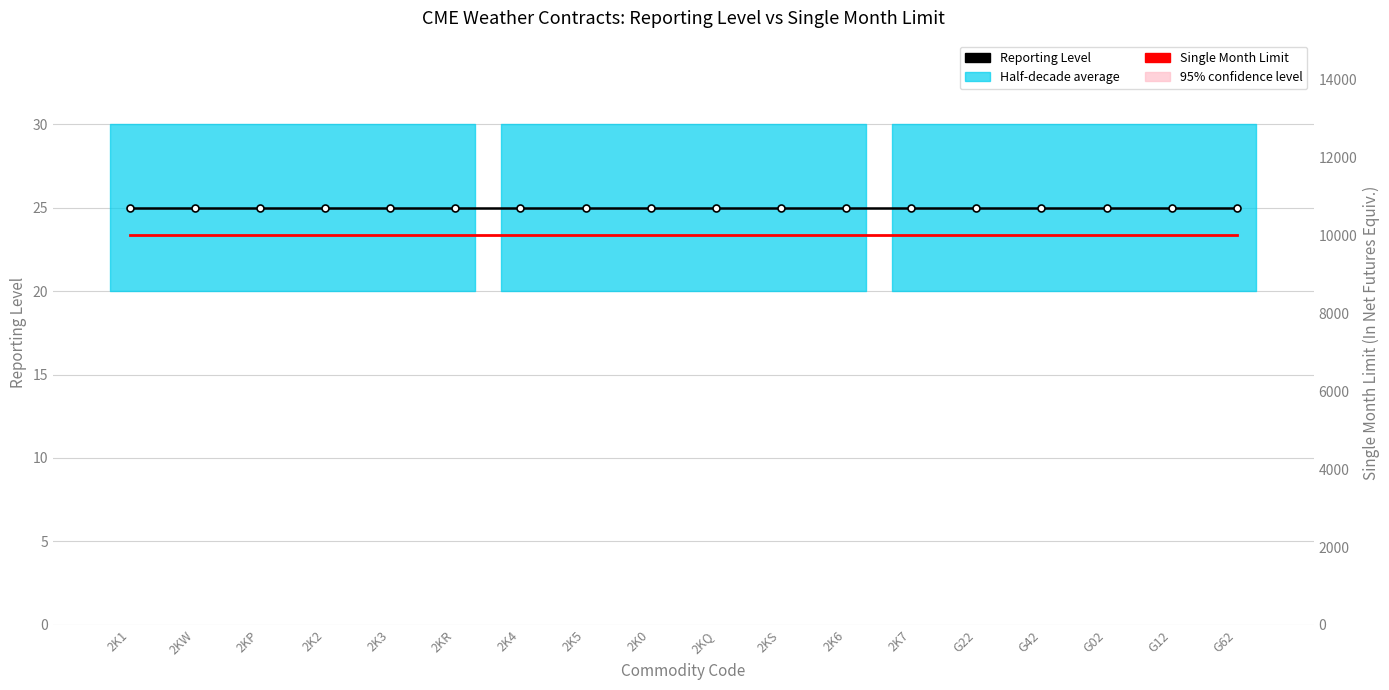

Between 2KS and G12, which series saw the biggest shift?

Reporting Level